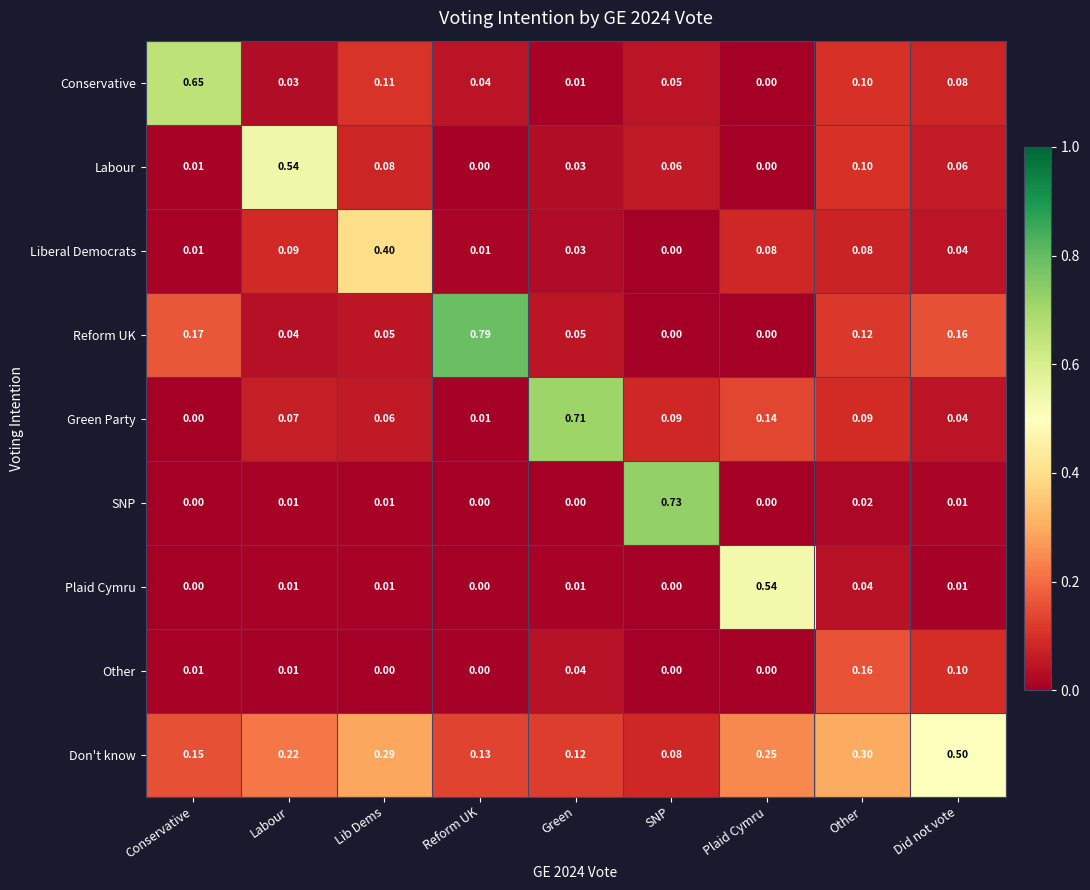

Between Conservative and SNP, which series saw the biggest shift?

SNP